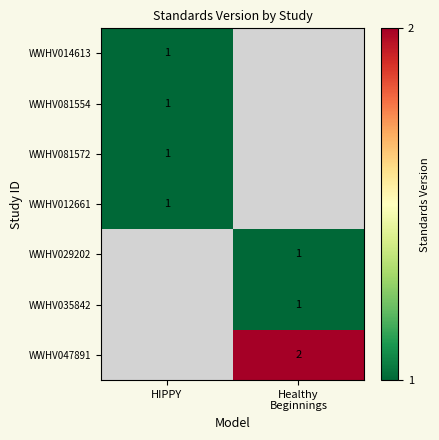

Count the number of data series in this chart.

7